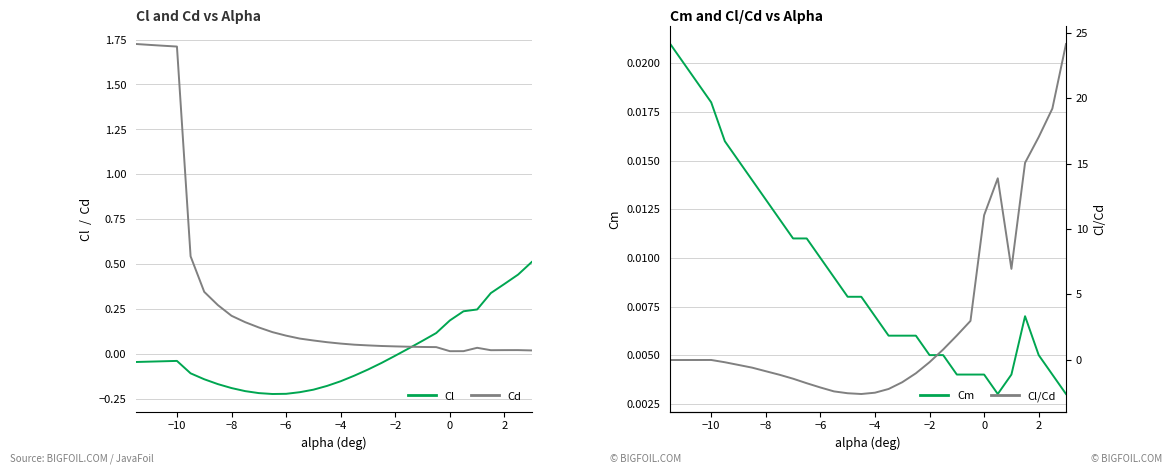

Where is Cl nearest to the value 0?

−2